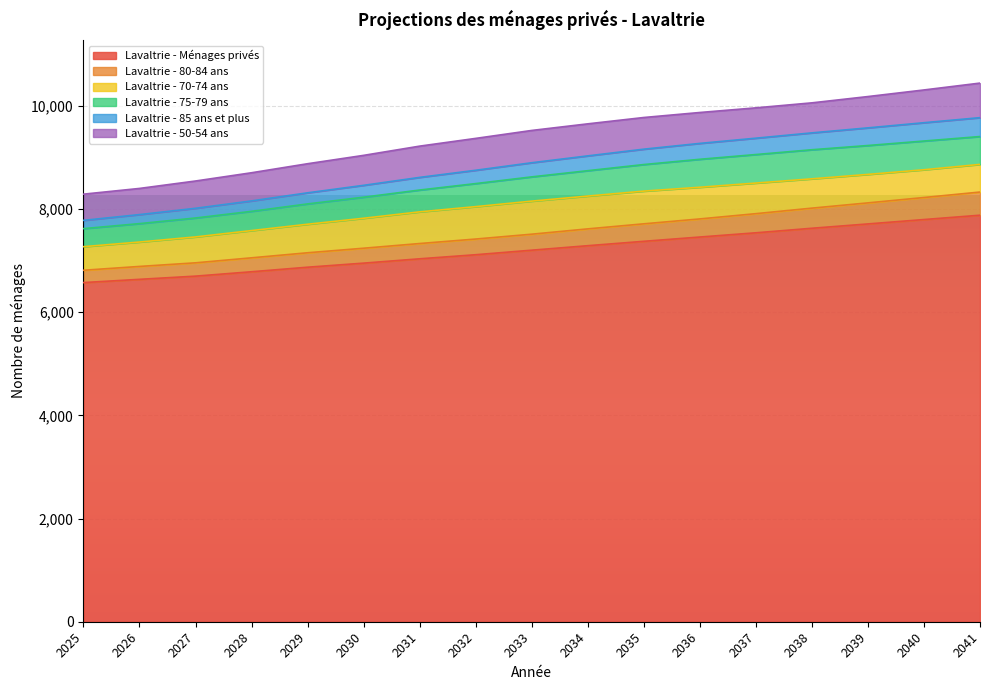

Which label corresponds to the largest value in the chart?

2041